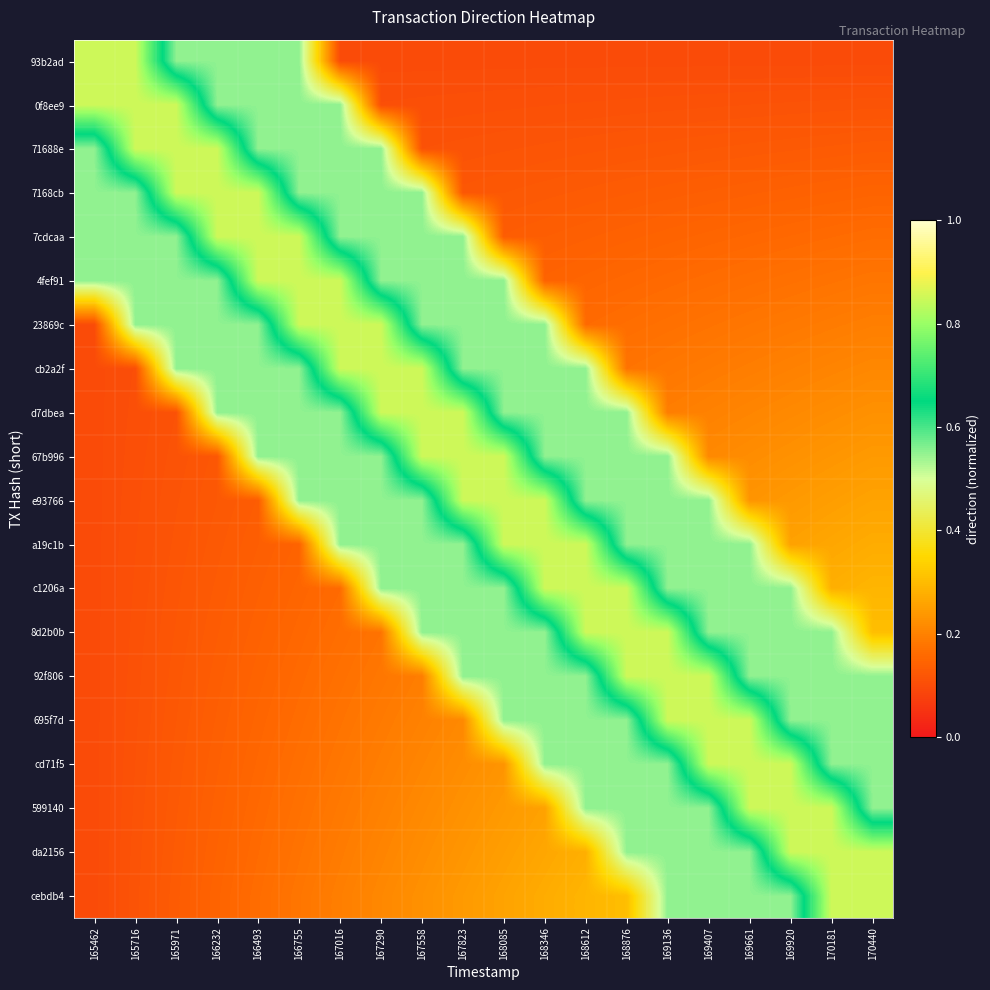

What is the spread (max minus min) of values at 165462?

0.8